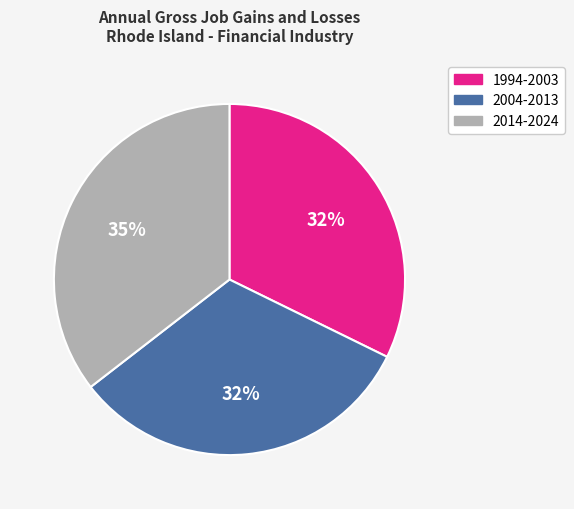

To the nearest percent, what is the average slice percentage?

33%